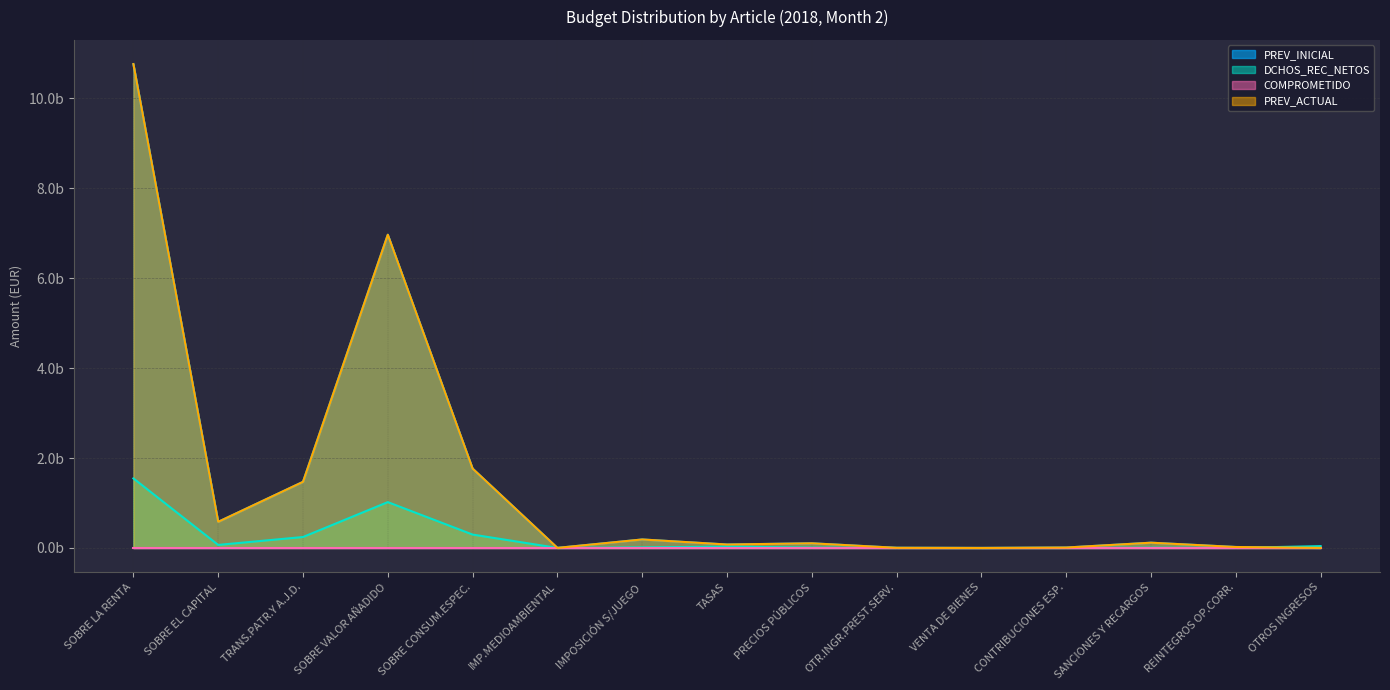

What is the label of the 5th point from the left?

SOBRE CONSUM.ESPEC.